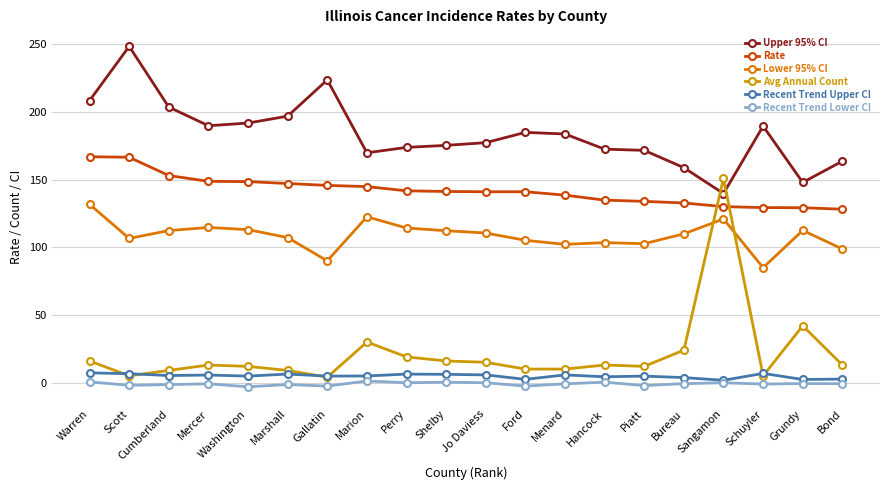

In Avg Annual Count, how many points are higher than both neighbors (excluding endpoints)?

5